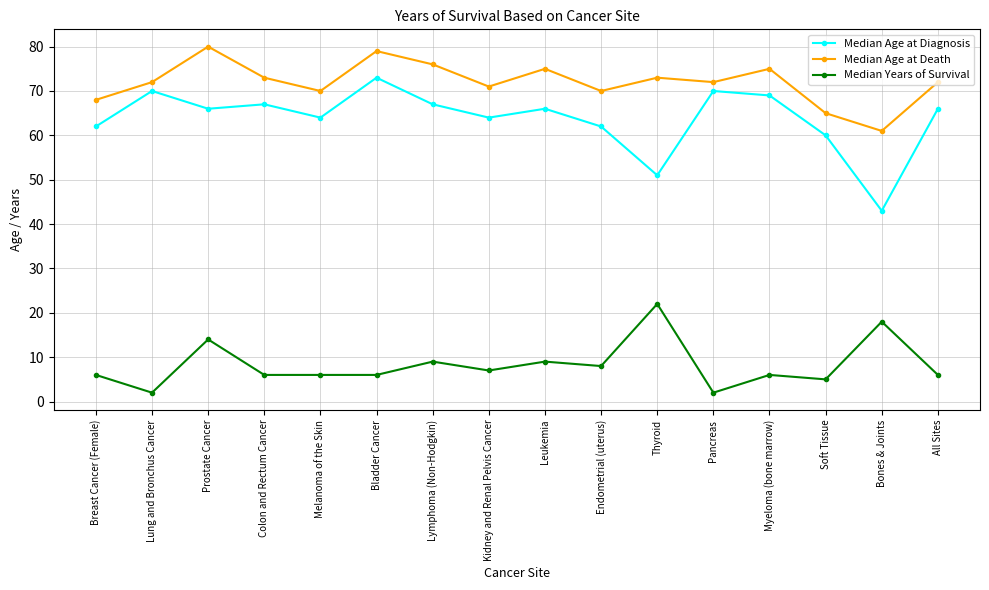

Which category has the highest value across all series?

Prostate Cancer